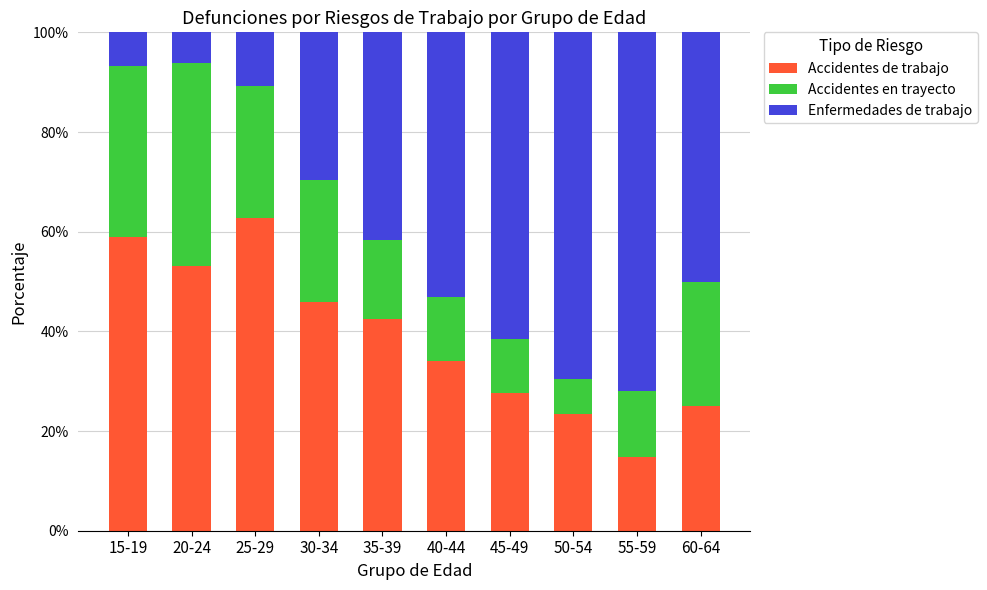

Reading right to left, transcribe the values for Accidentes de trabajo.

60-64=25.0	55-59=14.7	50-54=23.5	45-49=27.7	40-44=34.1	35-39=42.6	30-34=45.9	25-29=62.7	20-24=53.1	15-19=58.9